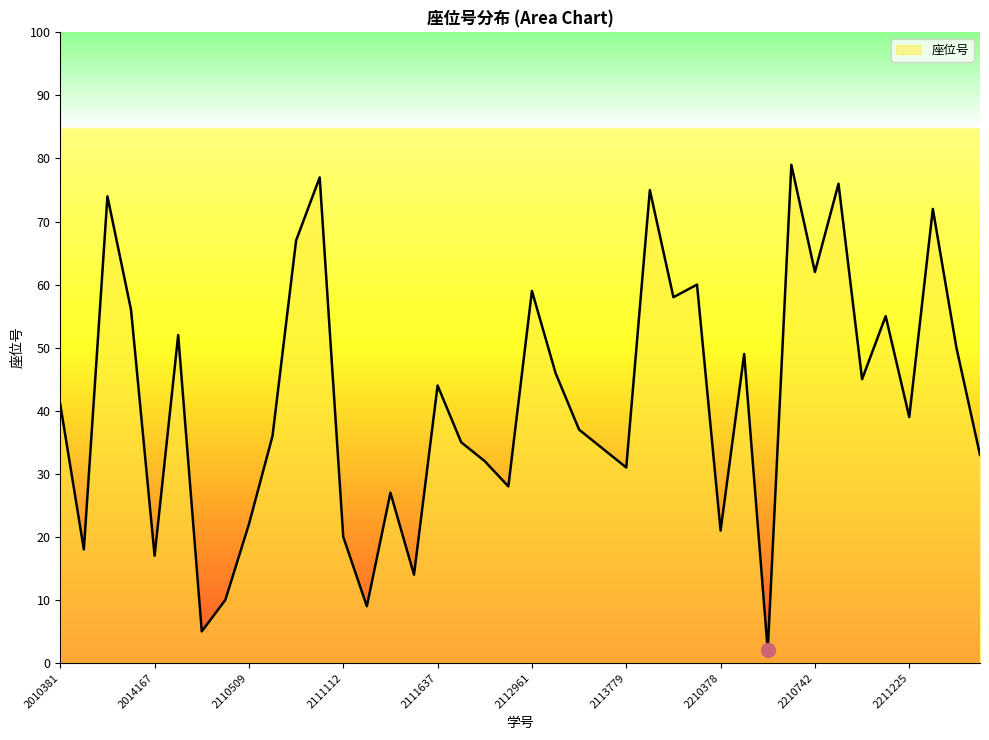

What is the greatest value displayed?

79